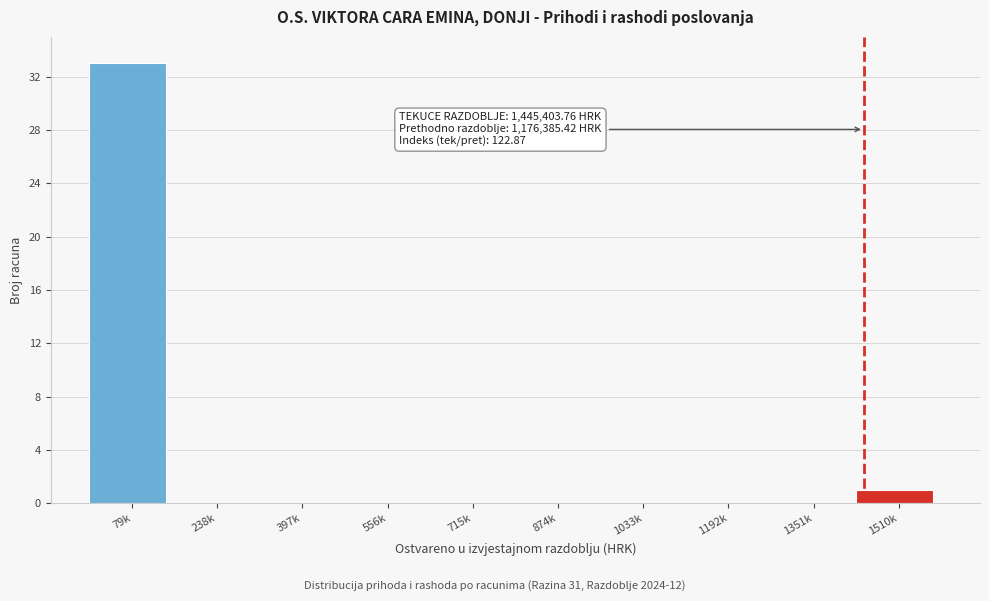

Reading right to left, transcribe all the data shown in this chart.

1510k=1	1351k=0	1192k=0	1033k=0	874k=0	715k=0	556k=0	397k=0	238k=0	79k=33